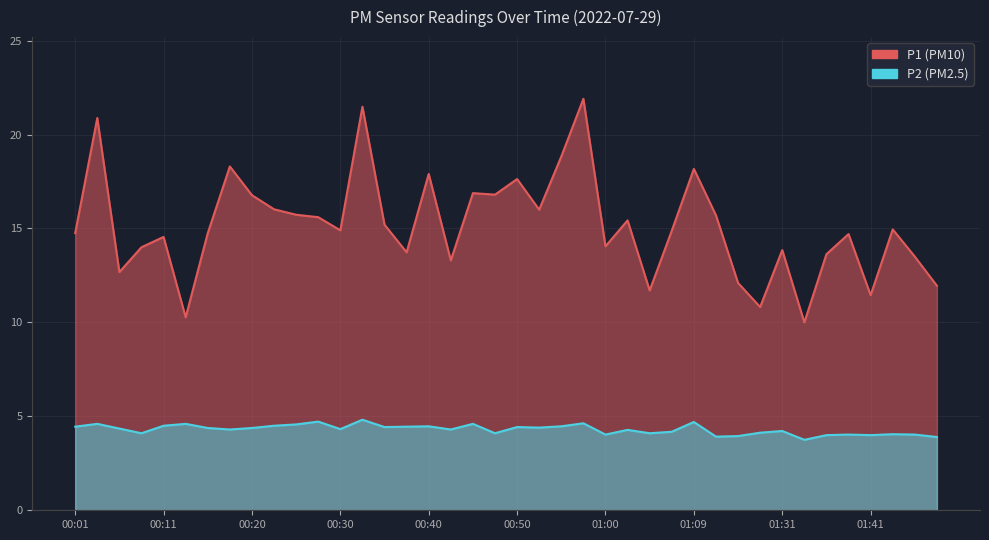

Reading left to right, extract all data points from this chart.

P1: 14.8	20.9	12.7	14.0	14.6	10.3	14.8	18.3	16.8	16.0	15.7	15.6	14.9	21.5	15.2	13.7	17.9	13.3	16.9	16.8	17.6	16.0	18.8	21.9	14.1	15.4	11.7	14.9	18.2	15.7	12.1	10.8	13.8	10.0	13.6	14.7	11.4	14.9	13.5	11.9
P2: 4.5	4.6	4.3	4.1	4.5	4.6	4.4	4.3	4.4	4.5	4.6	4.7	4.3	4.8	4.4	4.5	4.5	4.3	4.6	4.1	4.4	4.4	4.5	4.6	4.0	4.3	4.1	4.2	4.7	3.9	4.0	4.1	4.2	3.8	4.0	4.0	4.0	4.0	4.0	3.9